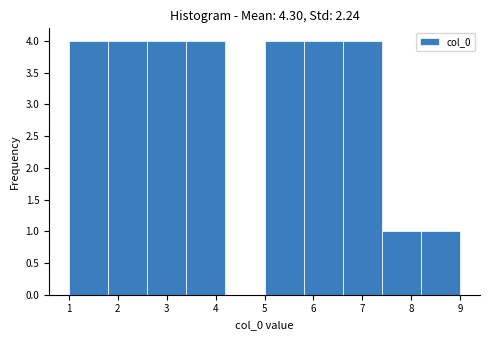

Reading left to right, transcribe this chart: for each bar, give the range it covers on the x-axis and its height. The values are not printed on the chart, so give them approximately, as read against the axis.

1.0 to 1.8: 4
1.8 to 2.6: 4
2.6 to 3.4: 4
3.4 to 4.2: 4
4.2 to 5.0: 0
5.0 to 5.8: 4
5.8 to 6.6: 4
6.6 to 7.4: 4
7.4 to 8.2: 1
8.2 to 9.0: 1